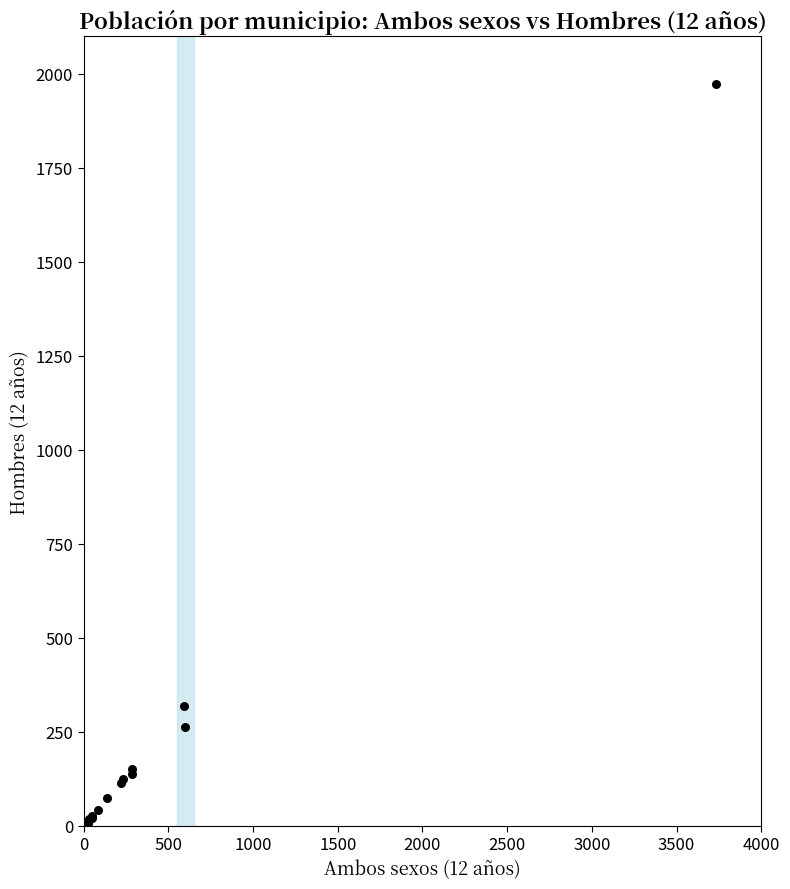

What Y value in the scatter plot is closest to 986?

319